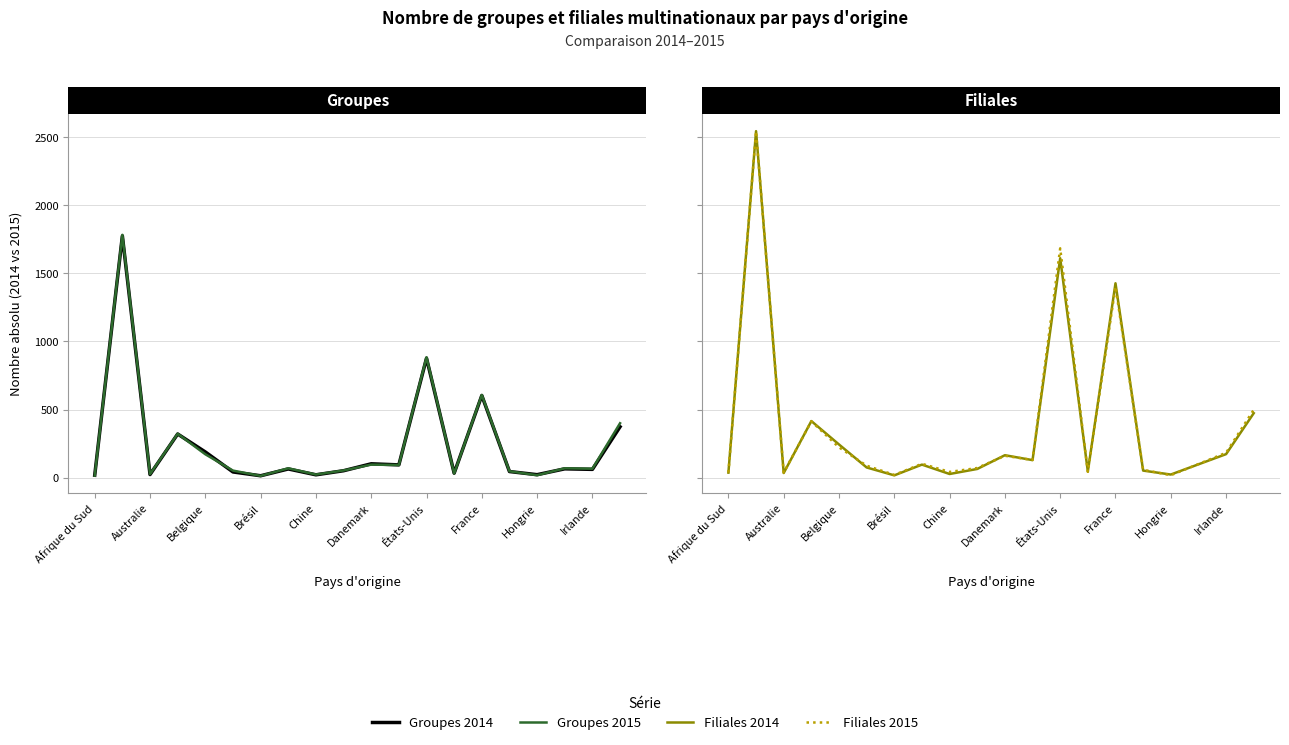

At how many categories does at least one series exceed 1231?

3